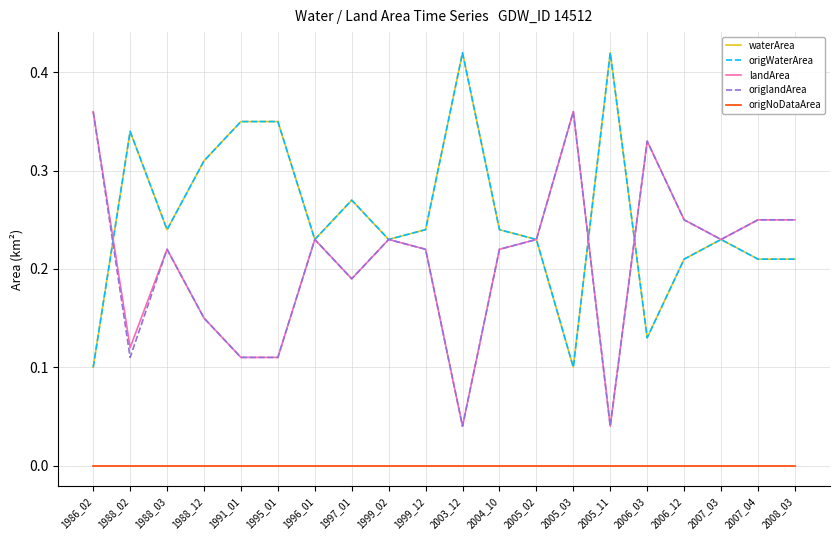

At which category is the sum across all series the highest?

1996_01